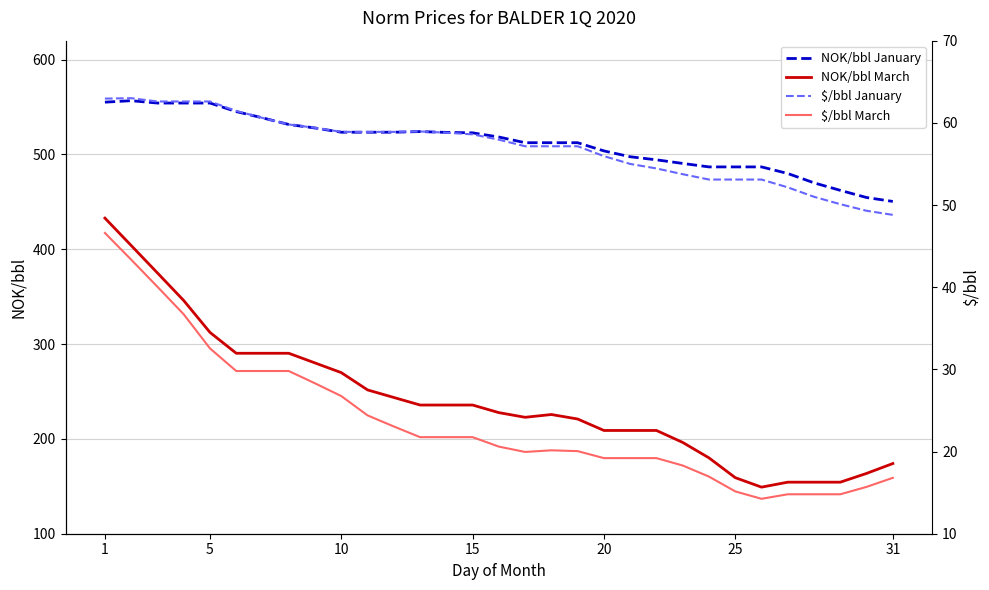

What is the sum of all $/bbl January values?

1767.2